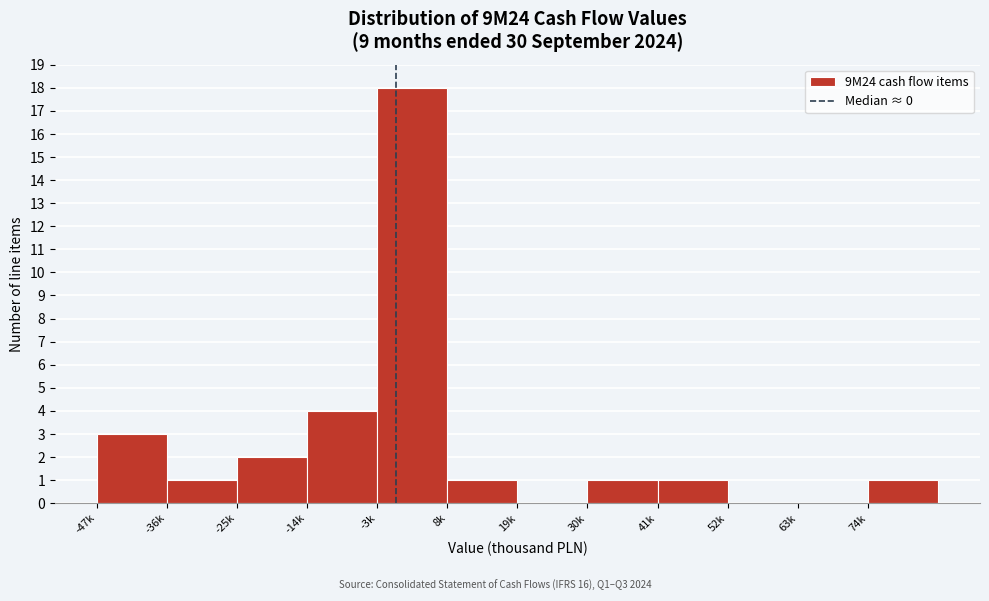

Reading right to left, list all the values displayed in this chart.

74k=1	63k=0	52k=0	41k=1	30k=1	19k=0	8k=1	-3k=18	-14k=4	-25k=2	-36k=1	-47k=3